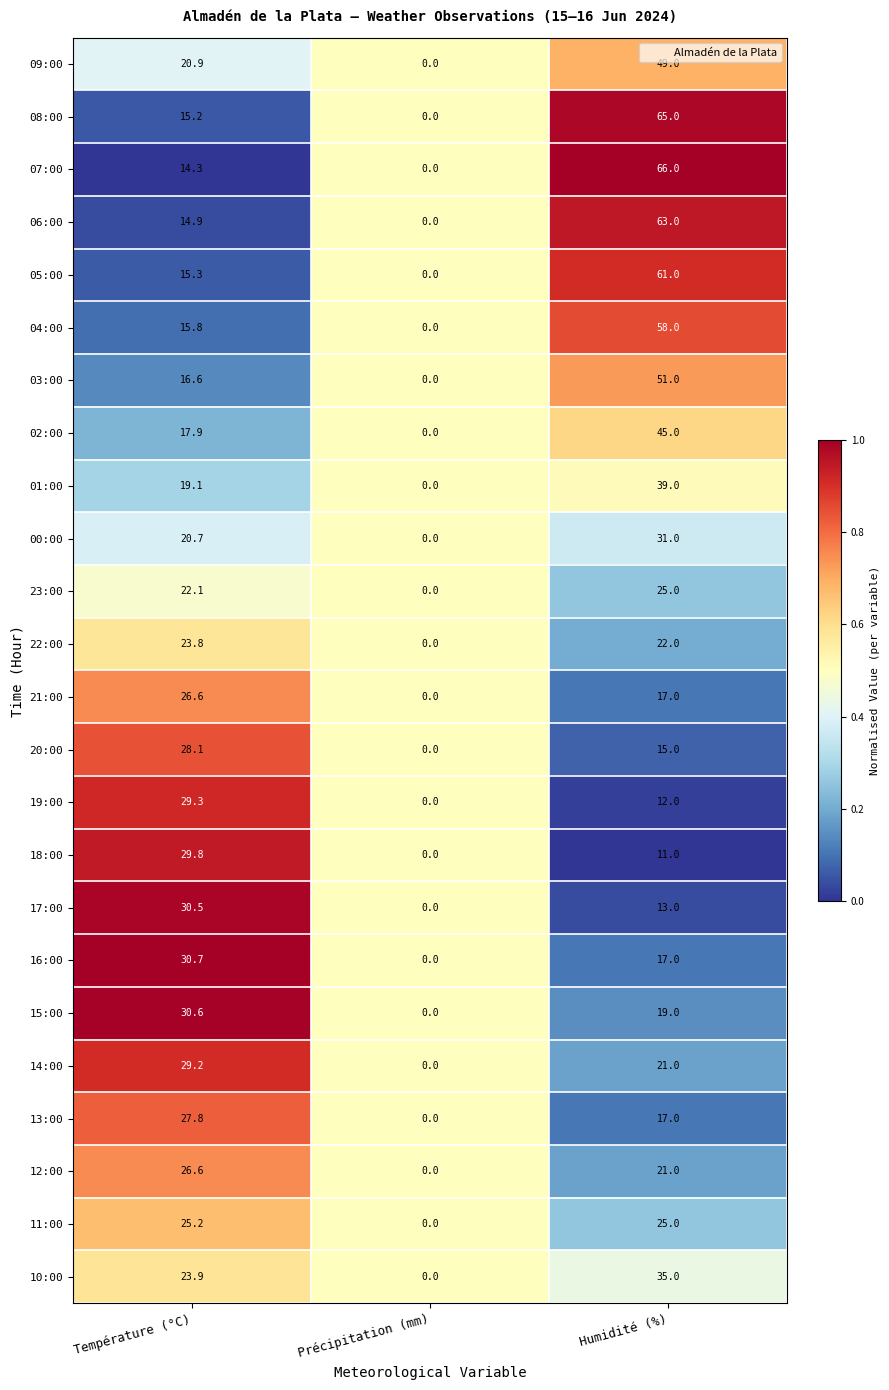

Is it true that 03:00 equals 16.6 at Température (°C)?

True